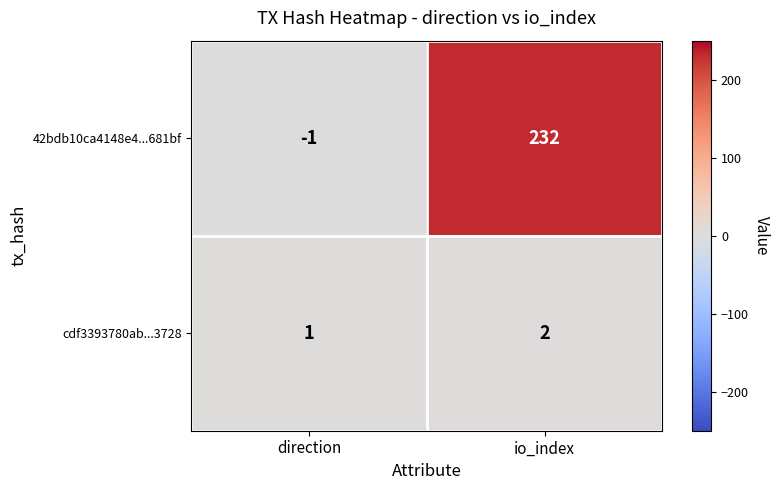

How many distinct data groups are displayed?

2